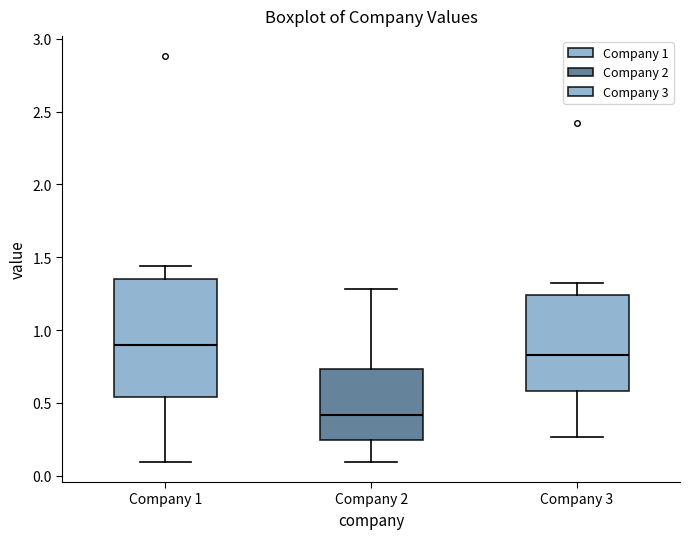

Which box has the highest median line?

Company 1